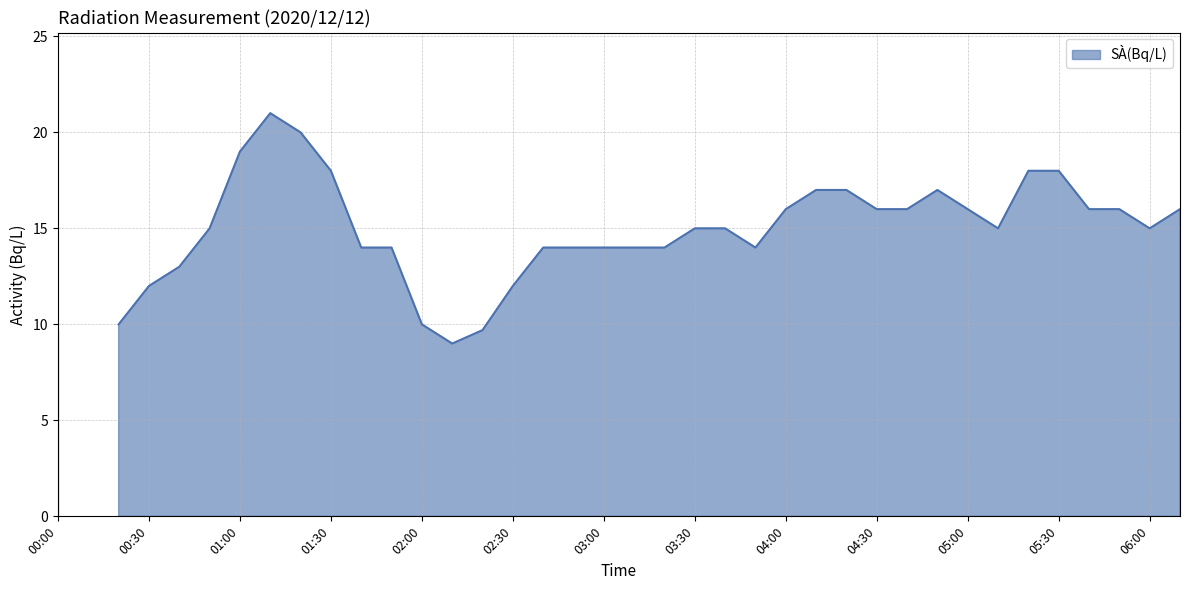

Is it true that the value at 05:50 is 10.6?

False